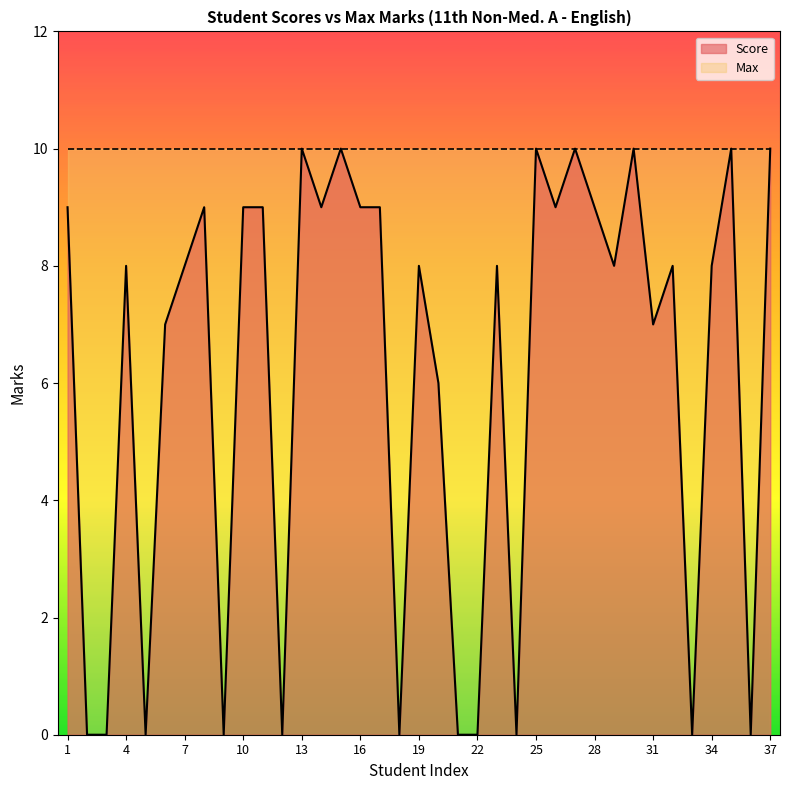

What is the value of the 17th point from the left?

9